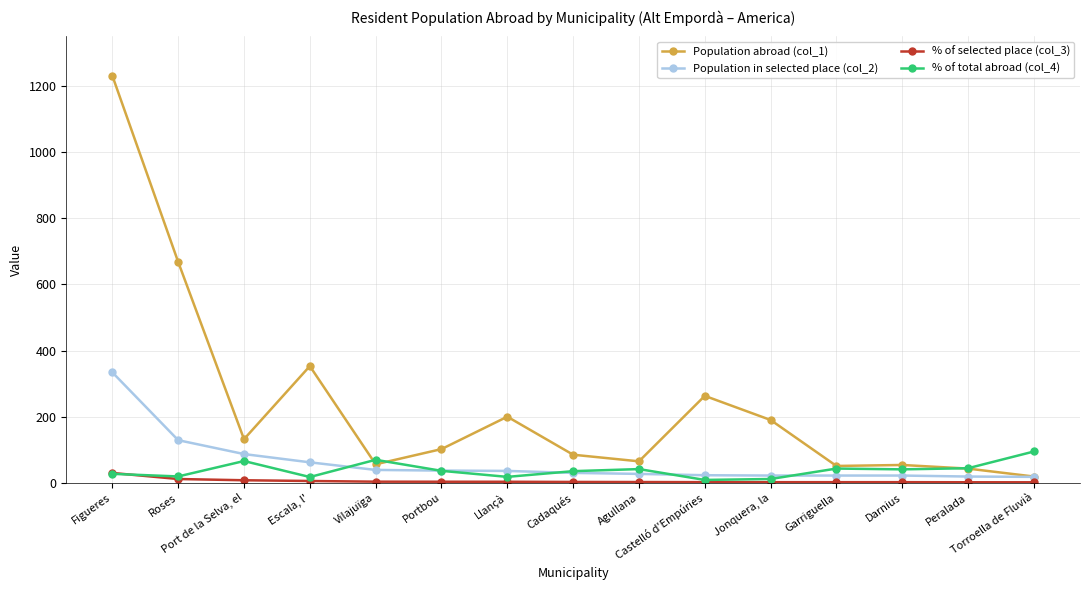

What is the spread (max minus min) of values at Cadaqués?

82.3